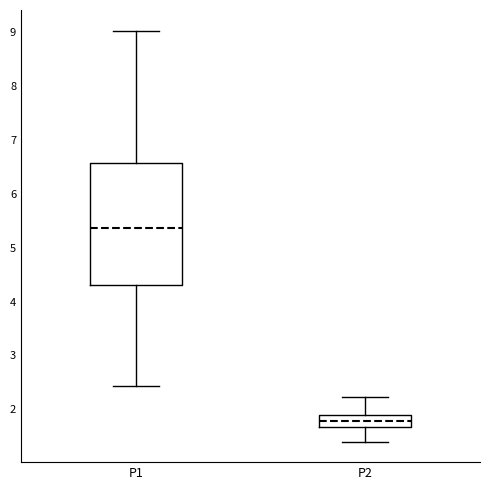

Reading left to right, read every box against the y-axis: the position of its median line, the range the box covers, and the ends of its whiskers. The values are not printed on the chart, so give them approximately, as read against the axis.

P1: median 5.4, box 4.3 to 6.6, whiskers 2.4 to 9.0
P2: median 1.8, box 1.7 to 1.9, whiskers 1.4 to 2.2